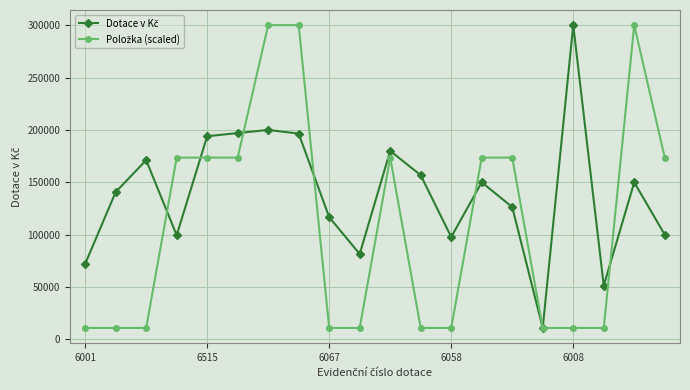

At how many categories does at least one series exceed 35349?

19